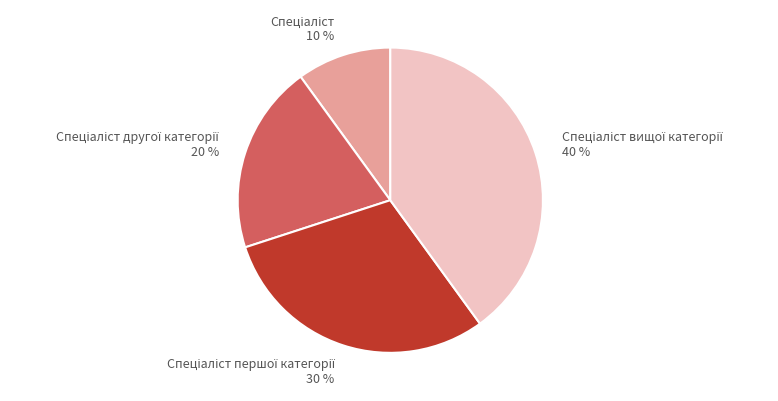

To the nearest percent, what is the average slice percentage?

25%